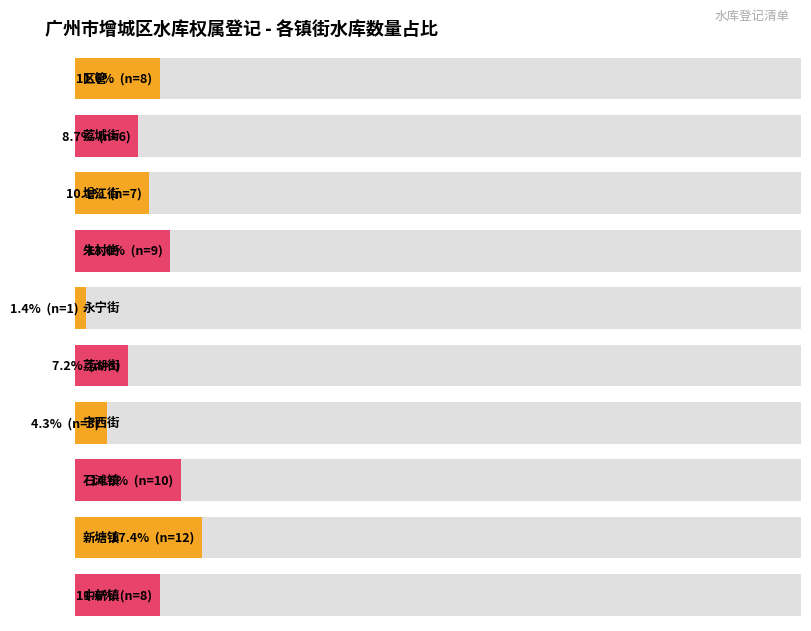

What is the highest value of the 小一 series?

9